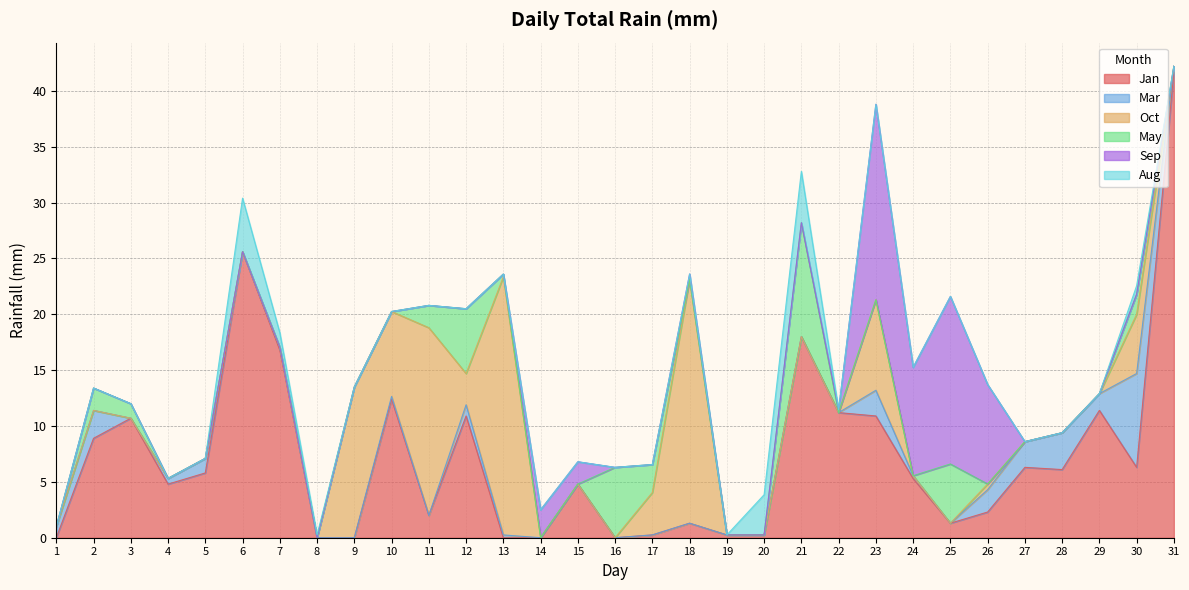

Reading left to right, extract all data points from this chart.

Jan: 0.0	8.9	10.7	4.8	5.8	25.6	16.8	0.0	0.0	12.4	2.0	10.9	0.0	0.0	4.8	0.0	0.2	1.3	0.2	0.2	18.0	11.2	10.9	5.3	1.3	2.3	6.3	6.1	11.4	6.3	41.7
Mar: 1.0	2.5	0.0	0.5	1.3	0.0	0.2	0.0	0.0	0.2	0.0	1.0	0.2	0.0	0.0	0.0	0.0	0.0	0.0	0.0	0.0	0.0	2.3	0.2	0.0	2.0	2.3	3.3	1.5	8.4	0.5
Oct: 0.0	0.0	0.0	0.0	0.0	0.0	0.0	0.0	13.5	7.6	16.8	2.8	23.1	0.0	0.0	0.0	3.8	21.8	0.0	0.0	0.0	0.0	8.1	0.0	0.0	0.5	0.0	0.0	0.0	5.3	0.0
May: 0.0	2.0	1.3	0.0	0.0	0.0	0.0	0.0	0.0	0.0	2.0	5.8	0.2	0.0	0.0	6.3	2.5	0.0	0.0	0.0	10.2	0.0	0.0	0.0	5.3	0.0	0.0	0.0	0.0	1.8	0.0
Sep: 0.0	0.0	0.0	0.0	0.0	0.0	0.0	0.0	0.0	0.0	0.0	0.0	0.0	2.5	2.0	0.0	0.0	0.5	0.0	0.0	0.0	0.2	17.5	9.7	15.0	8.9	0.0	0.0	0.0	0.0	0.0
Aug: 0.0	0.0	0.0	0.0	0.0	4.8	1.3	0.2	0.0	0.0	0.0	0.0	0.0	0.0	0.0	0.0	0.0	0.0	0.0	3.6	4.6	0.0	0.0	0.0	0.0	0.0	0.0	0.0	0.0	0.8	0.0